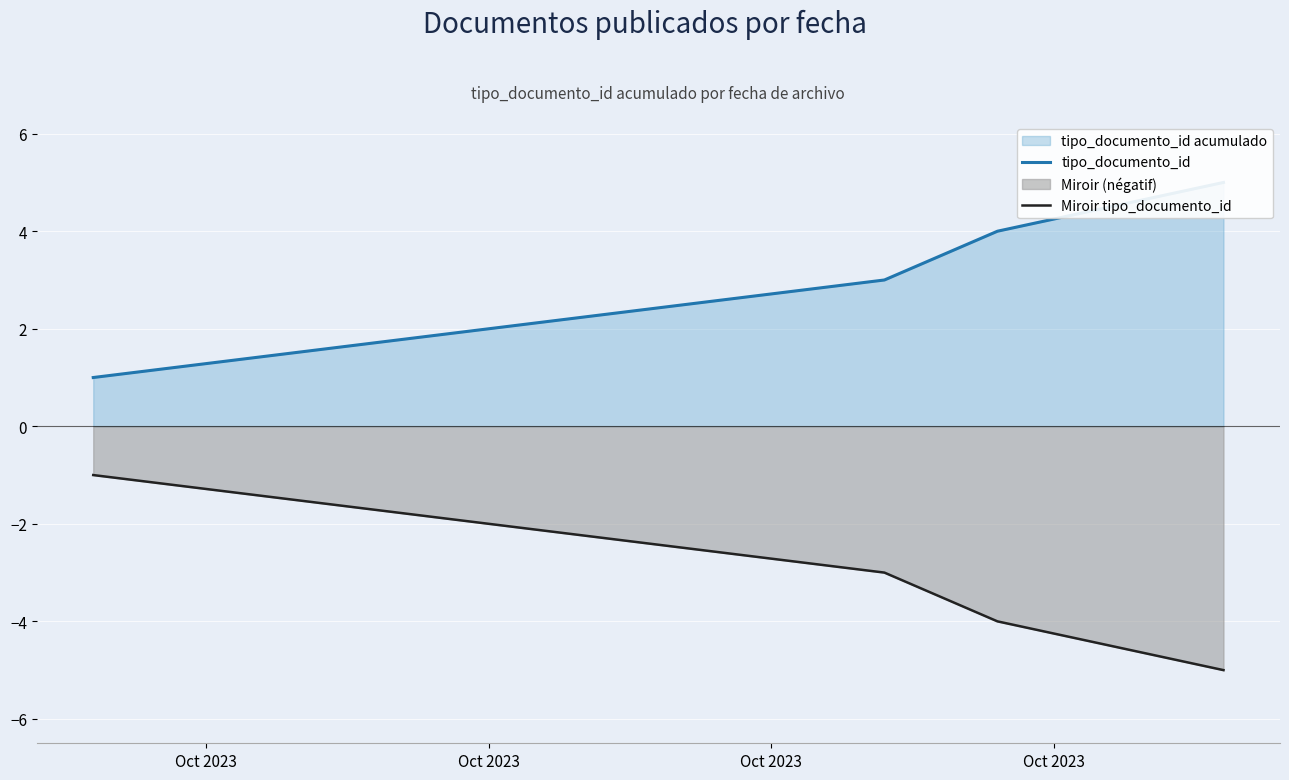

Which series changed the most between Oct 2023 and Oct 2023?

tipo_documento_id